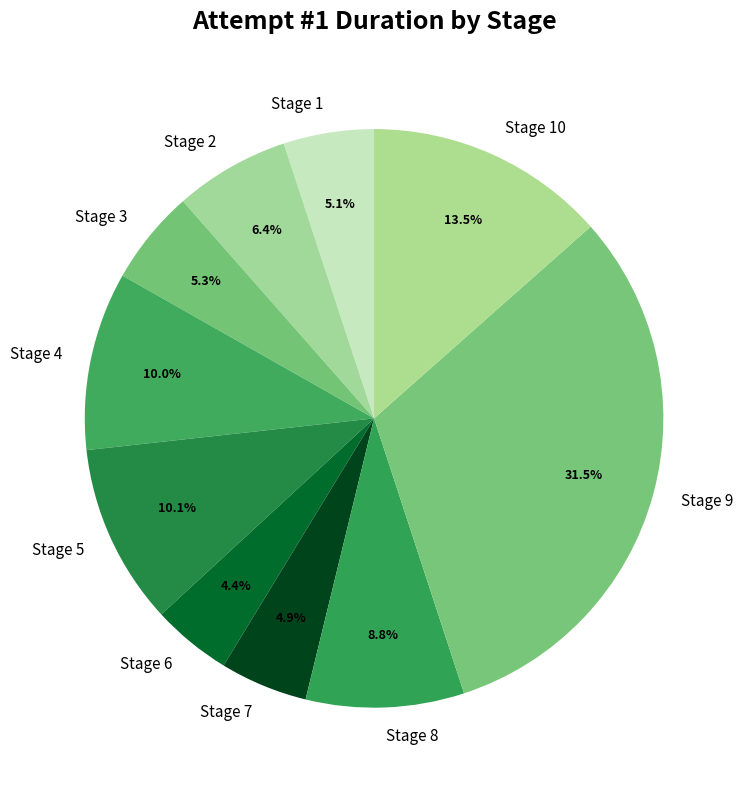

Is it true that Stage 3 is 15% of the pie?

False